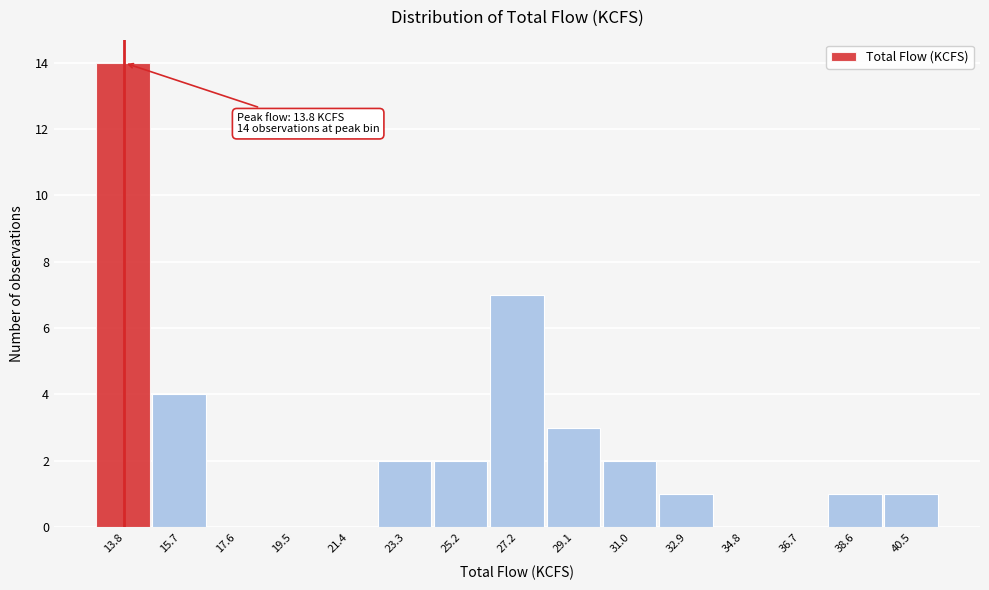

Over which range of the x-axis is the bar tallest?

12.8 to 14.8